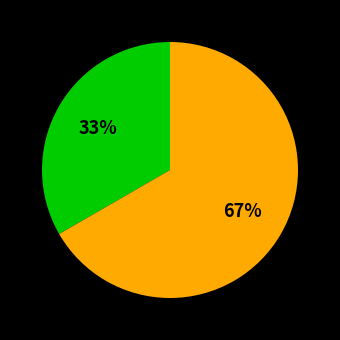

To the nearest percent, what is the average slice percentage?

50%